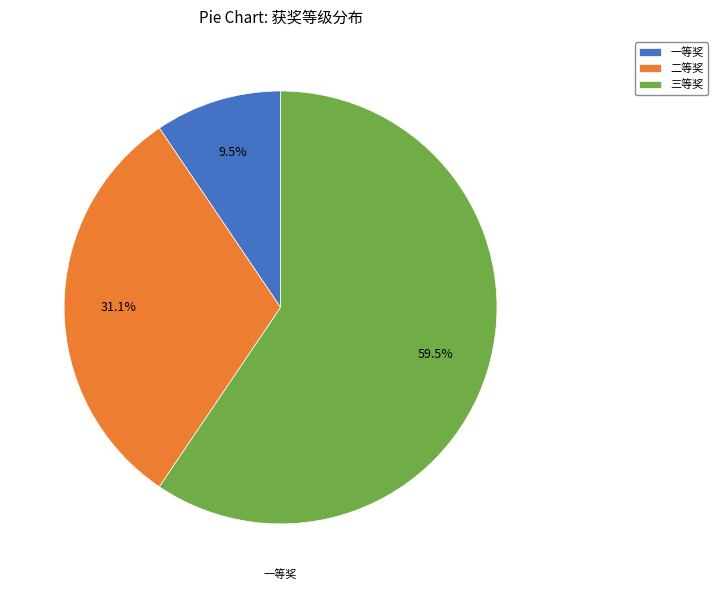

The 一等奖 slice represents 2% of the pie. True or false?

False